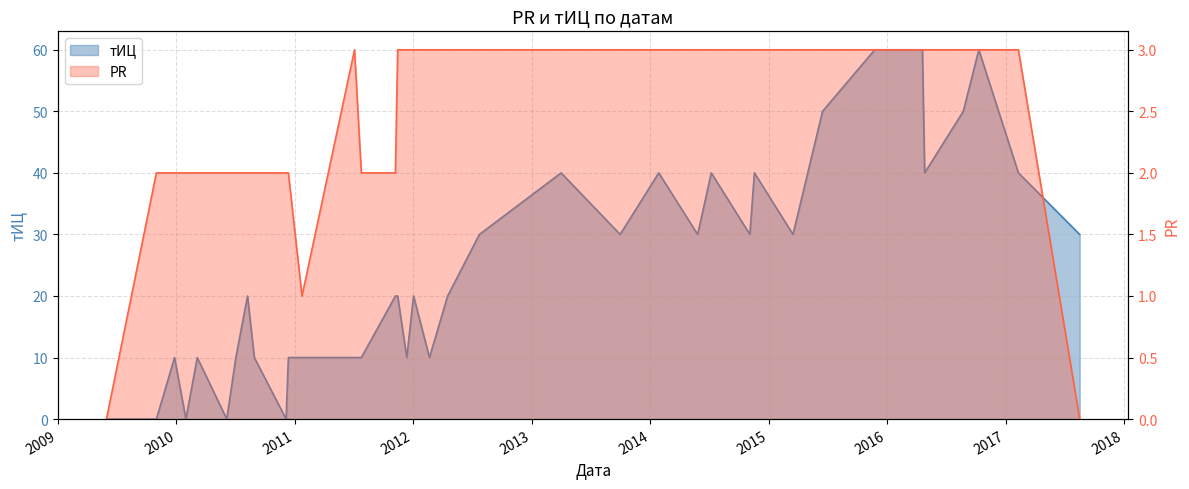

What is the label of the 11th point from the right?

2014-11-04